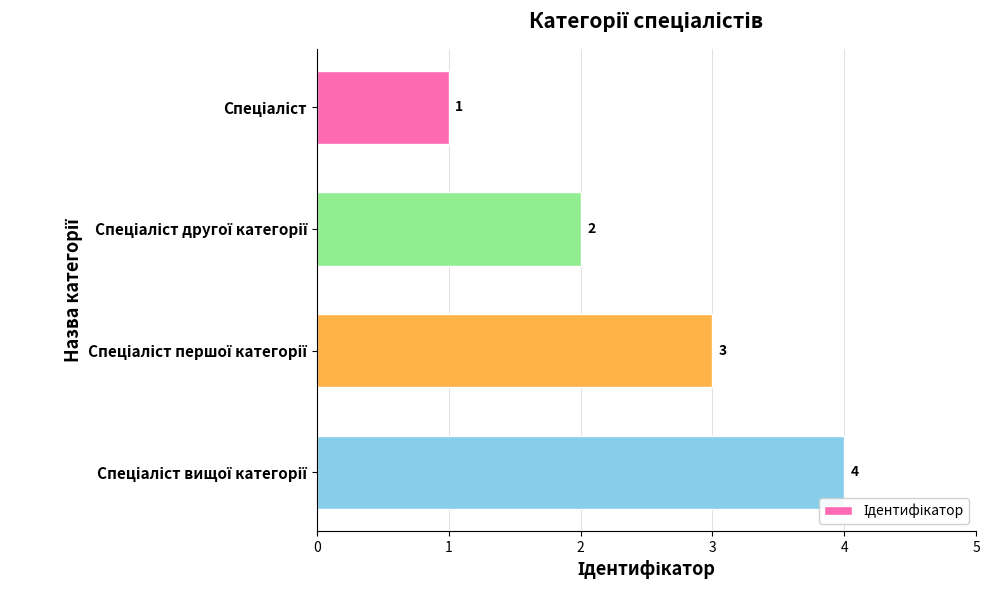

What is the greatest value displayed?

4